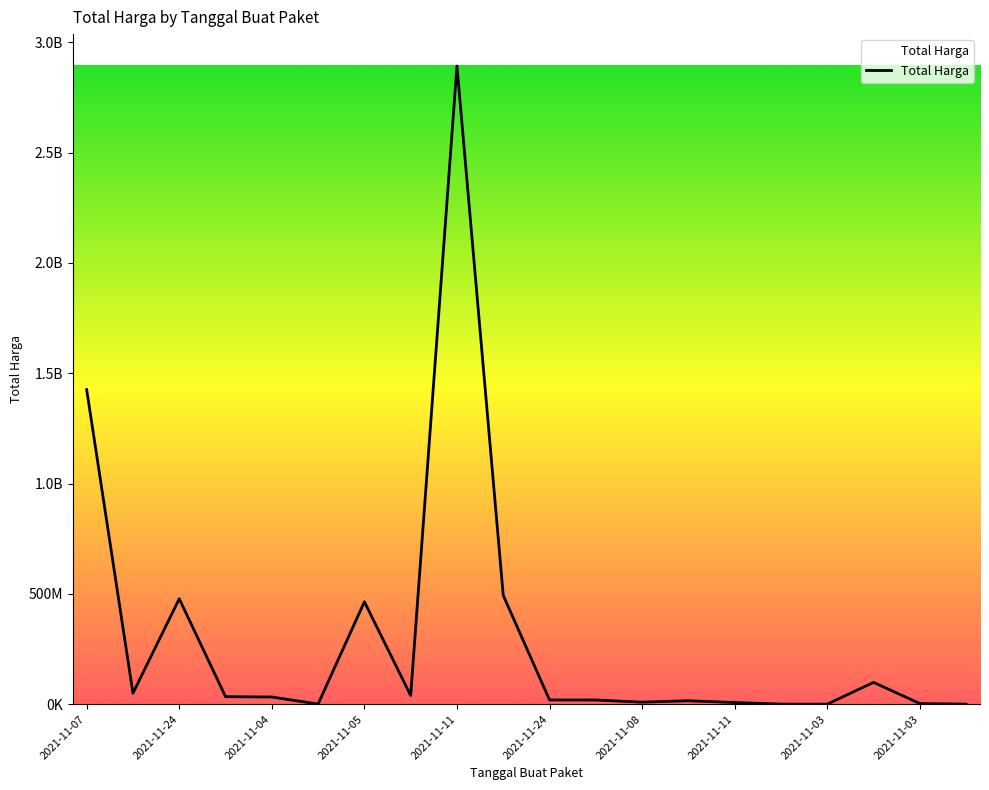

Reading left to right, what are all the values shown in this chart?

1425867900	49730040	477600000	34000000	32441200	577875	464002100	39440000	2892122000	493000000	19175000	18900000	9180000	15513960	7401240	333600	78000	98772570	2772000	265000